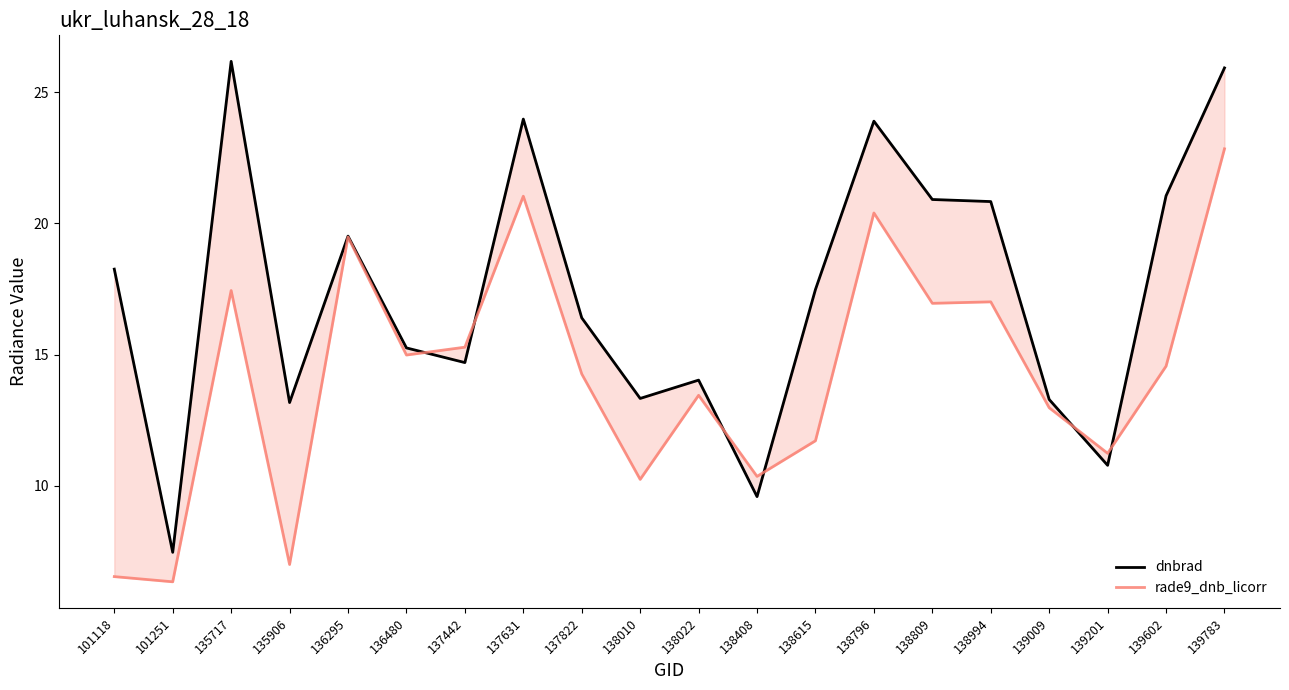

What is the average value of the rade9_dnb_licorr series?

14.2